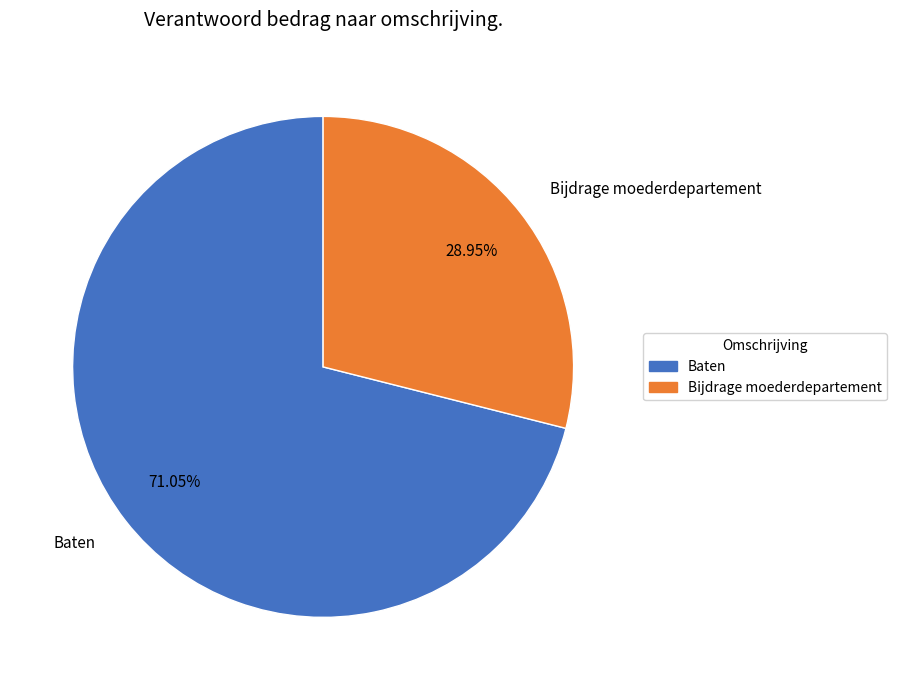

To the nearest percent, what is the difference between the Bijdrage moederdepartement and Baten slice percentages?

42%